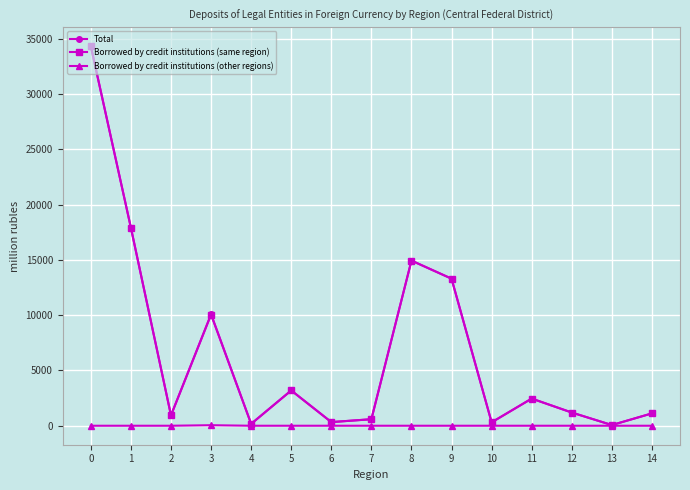

Is the value of Borrowed by credit institutions (same region) at 11 greater than the value of Total at 4?

Yes